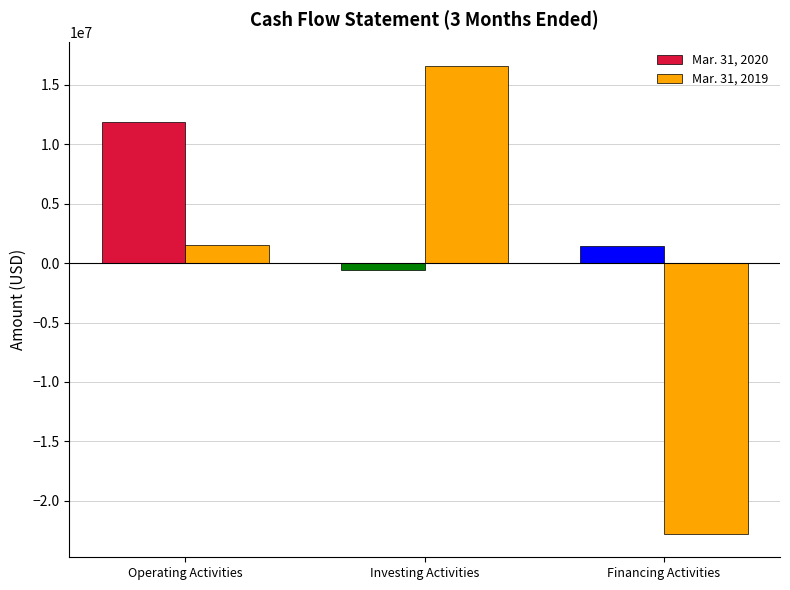

At Investing Activities, list the series in order from smallest to largest.

Mar. 31, 2020, Mar. 31, 2019